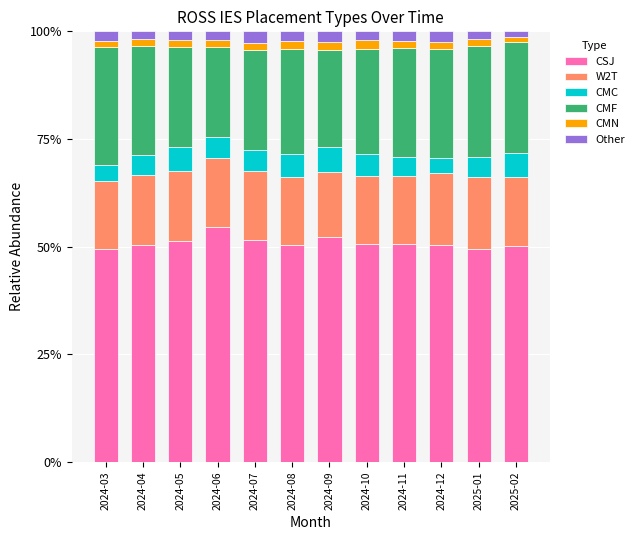

Are the bars grouped side by side (vs. stacked)?

No